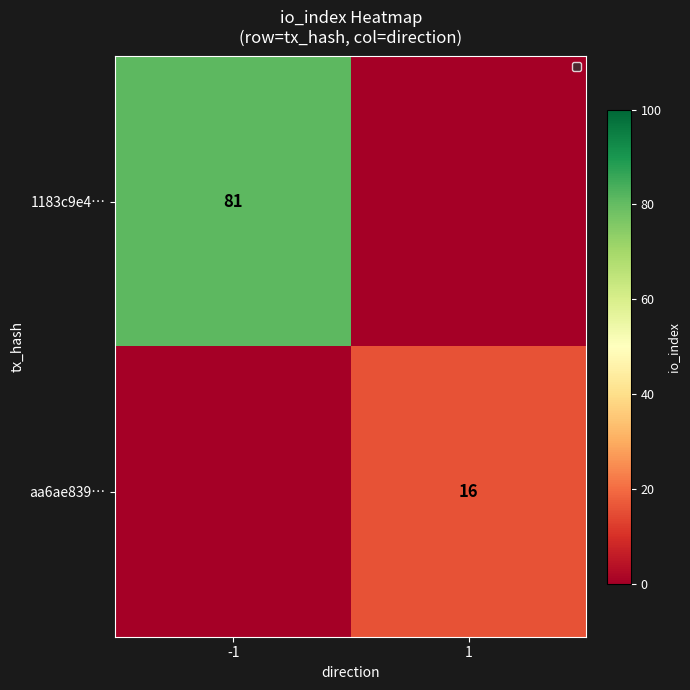

The aa6ae839… series shows 16 at 1. True or false?

True